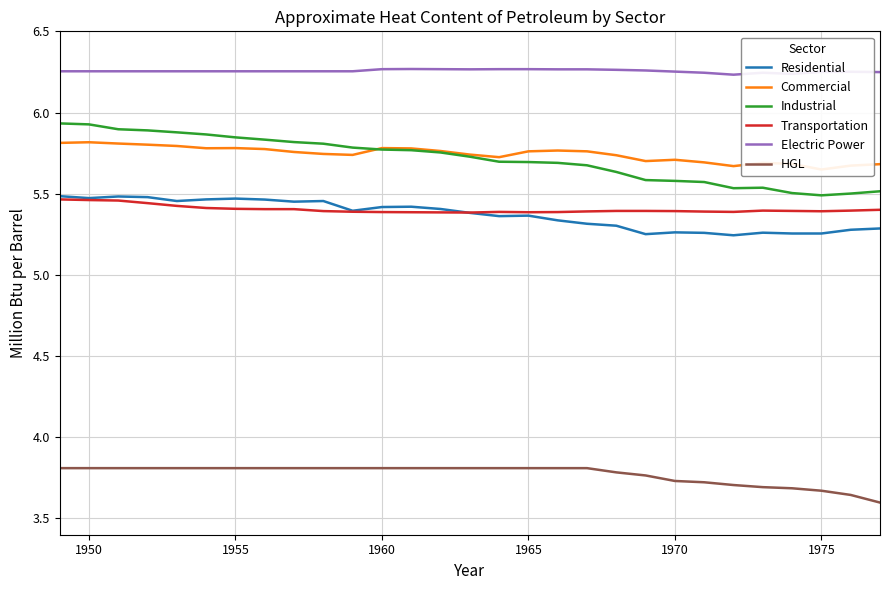

Which series has the largest total across all categories?

Electric Power